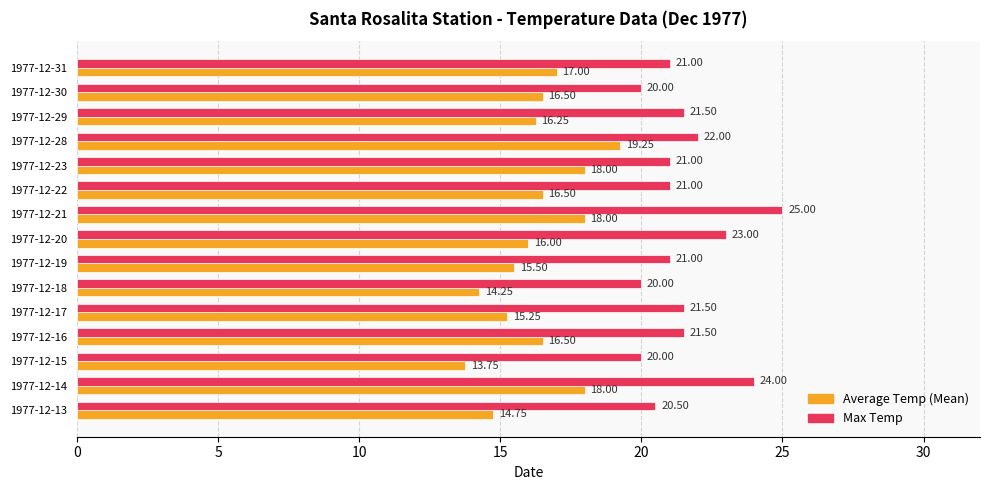

At which label is Average Temp (Mean) closest to 16?

1977-12-20